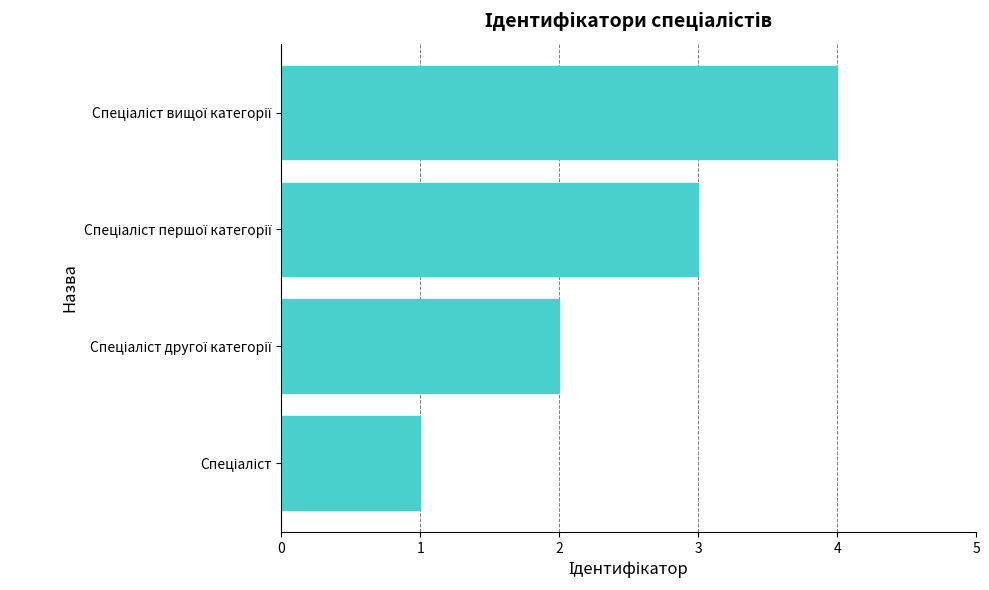

What is the maximum value shown in the chart?

4